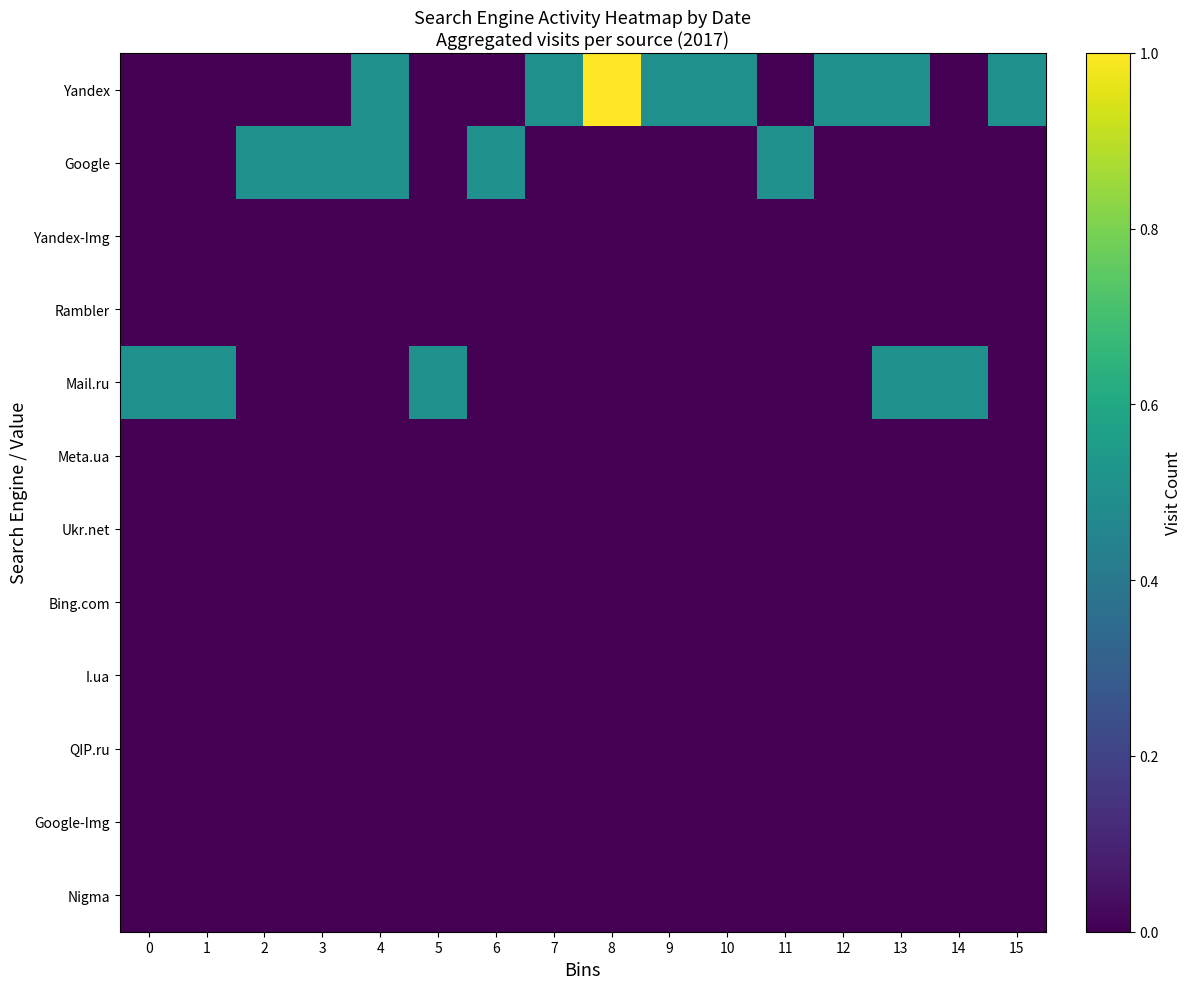

At how many categories does at least one series exceed 0?

16